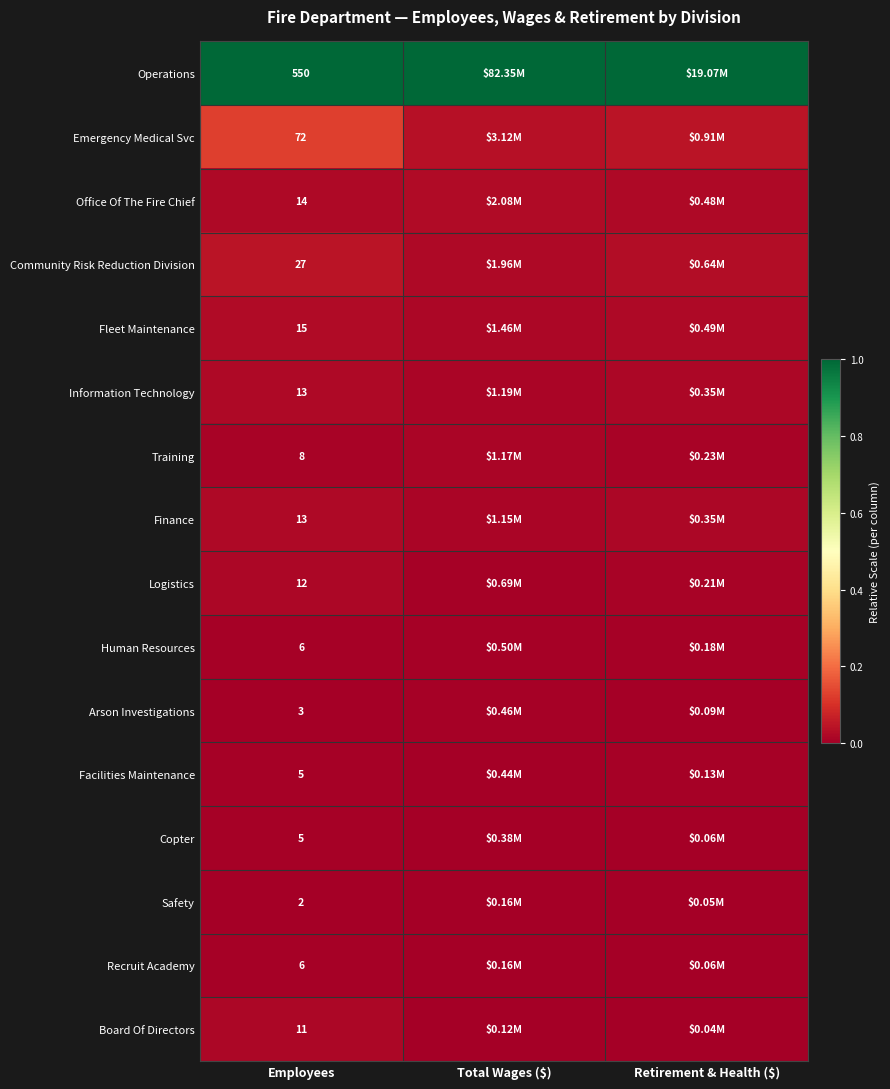

At which category is the sum across all series the highest?

Employees